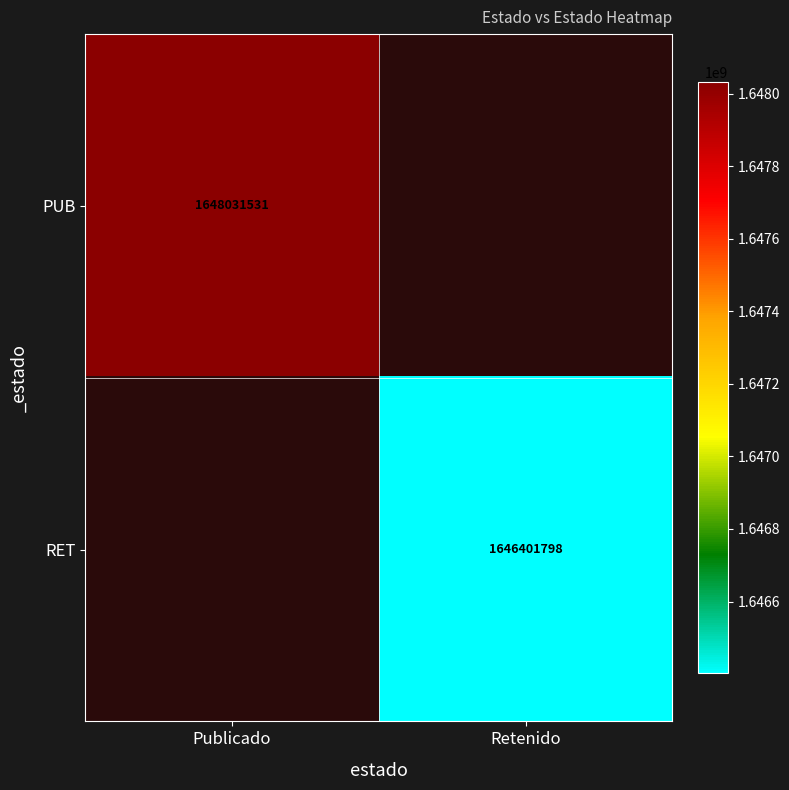

The value of RET at Retenido is 2447591843. True or false?

False